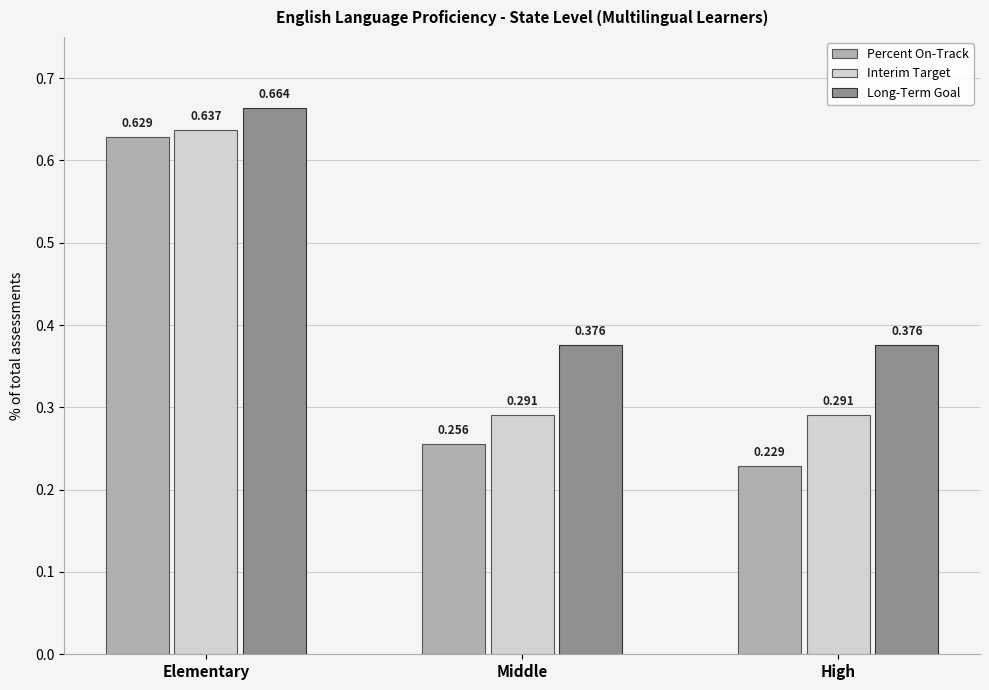

At which label does Percent On-Track reach its minimum?

High